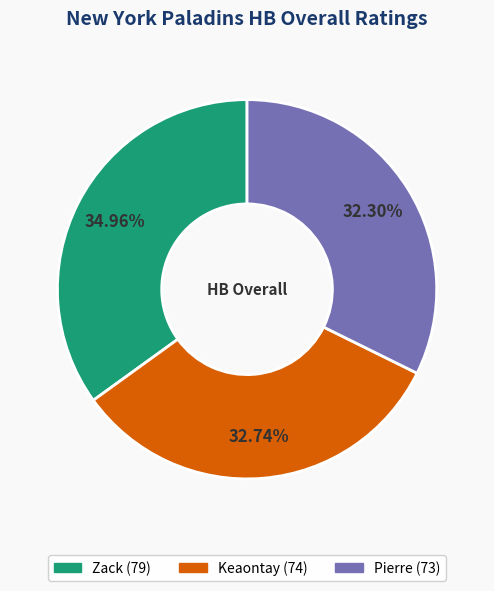

The Keaontay slice represents 33% of the pie. True or false?

True